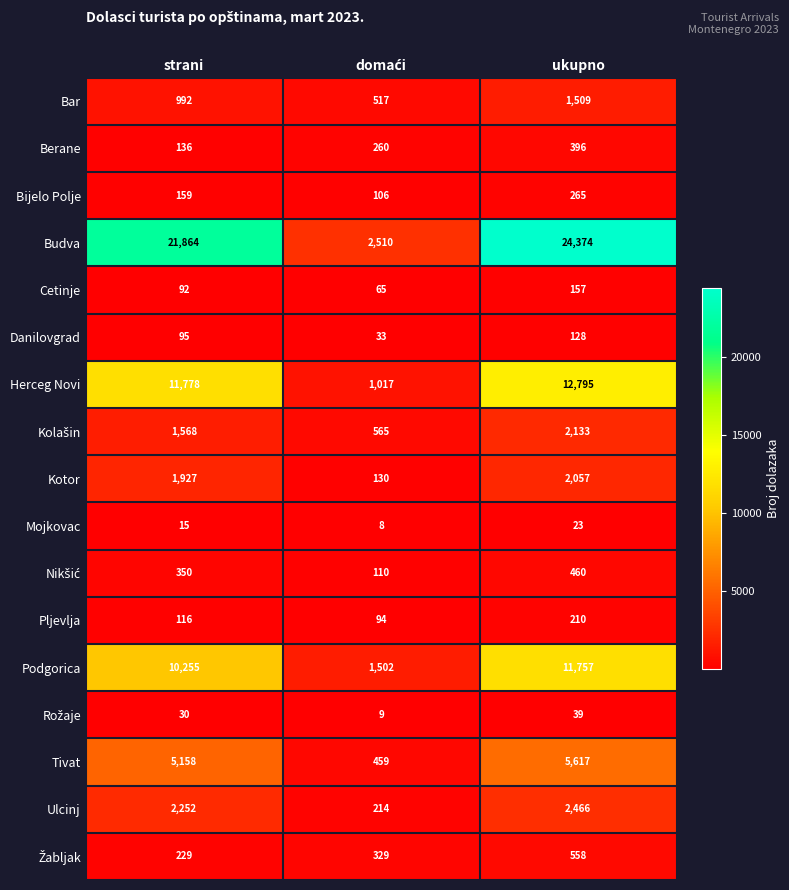

What is the average value of the Herceg Novi series?

8530